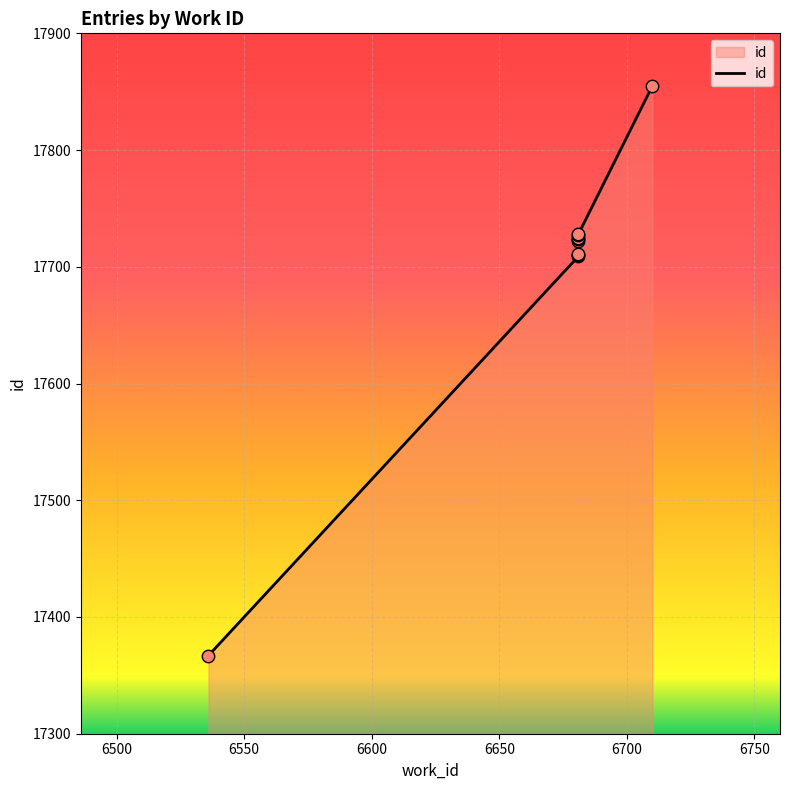

Between 6681 and 6681, which is larger?

6681